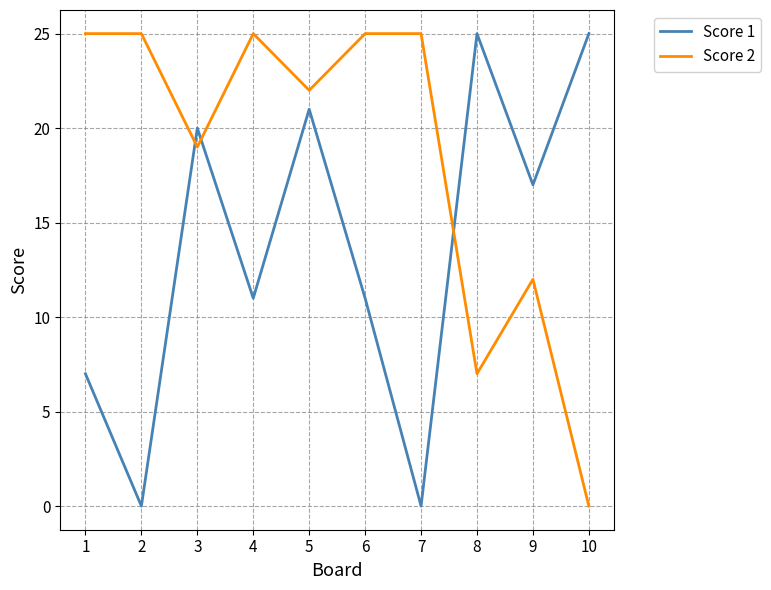

What is the maximum value for Score 2?

25